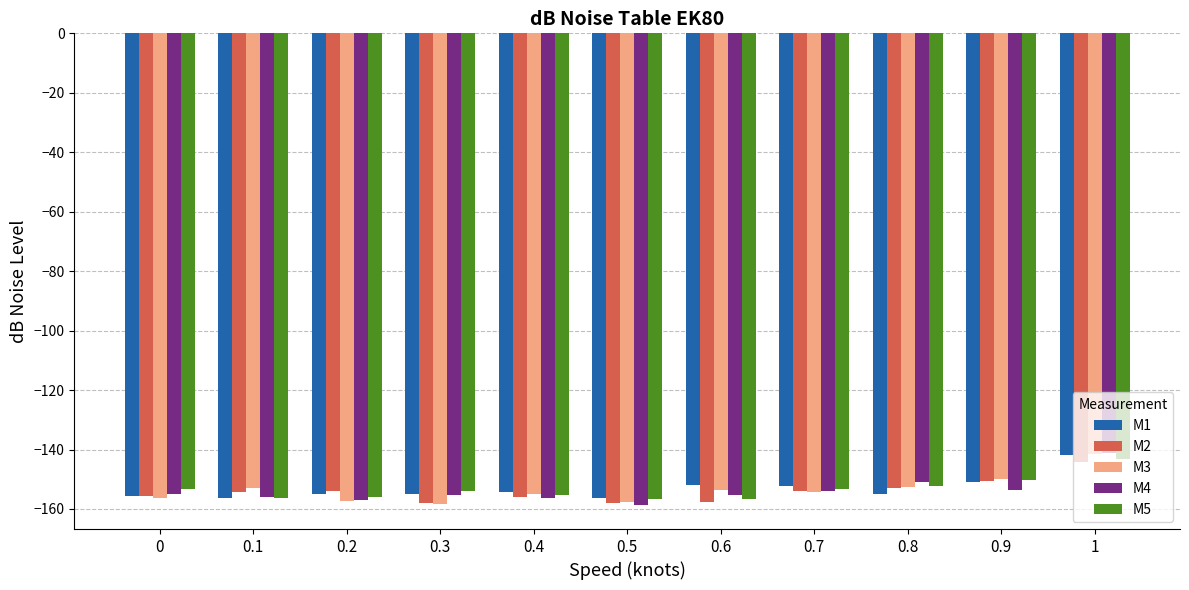

What is the difference between the highest and lowest values at 0.7?

2.1